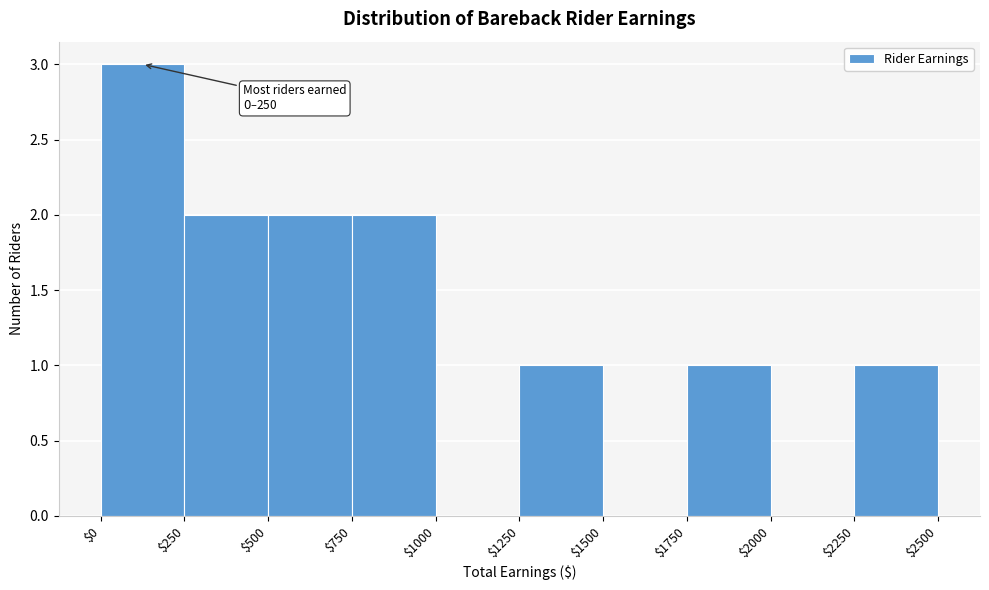

Over which range of the x-axis is the bar tallest?

$0 to $250